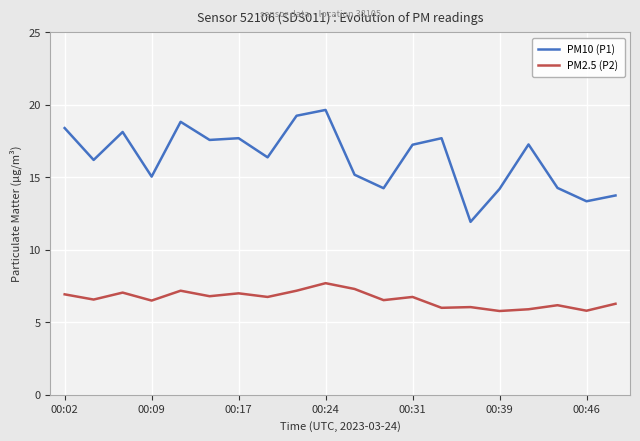

True or false: PM10 (P1) and PM2.5 (P2) intersect in this chart.

False